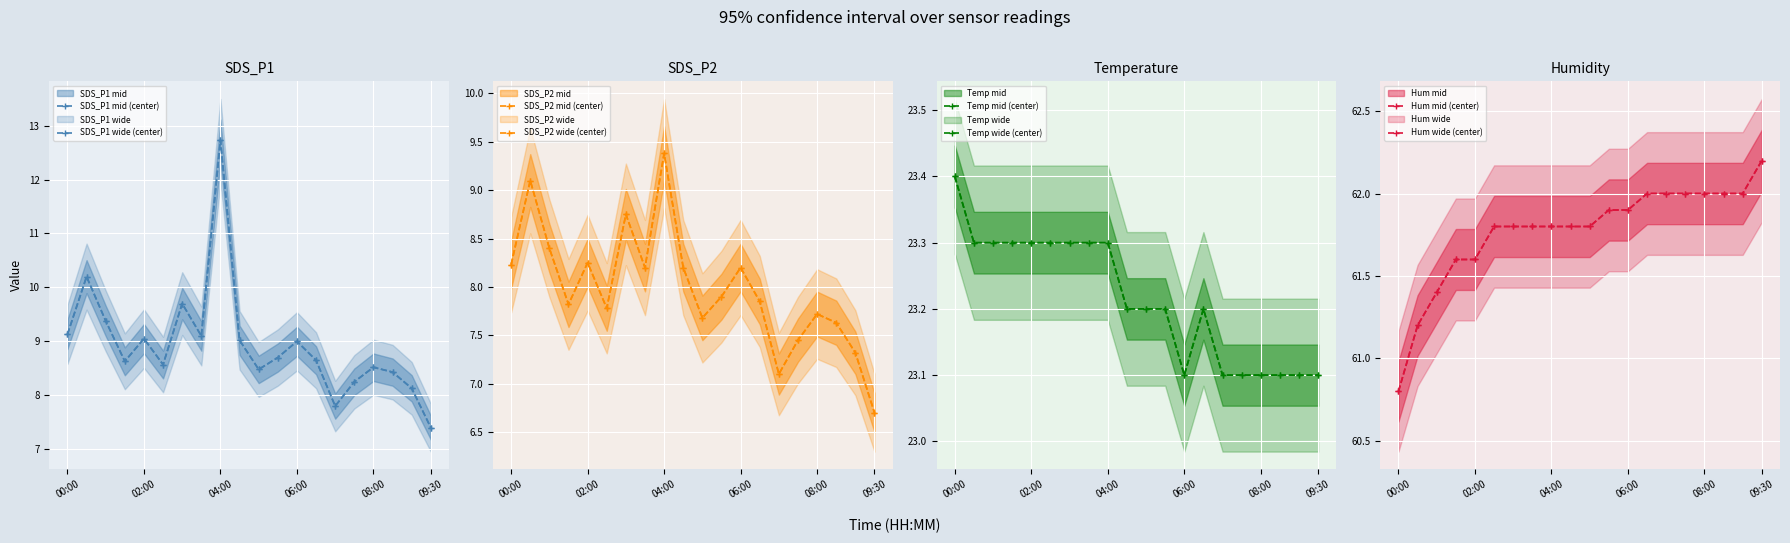

The Temp series shows 23.3 at 01:00. True or false?

True